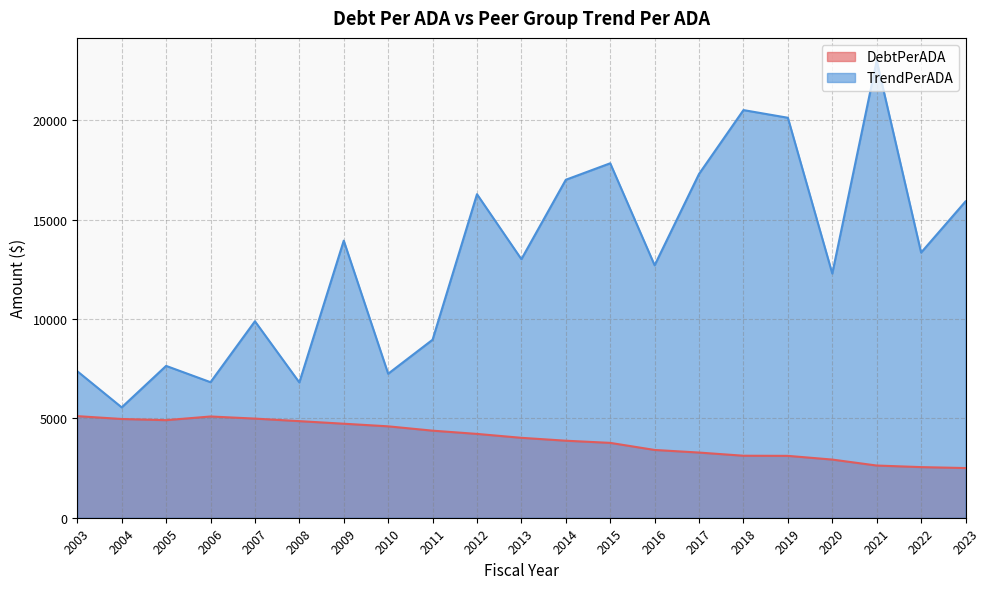

List the series in order of their overall mean, highest first.

TrendPerADA, DebtPerADA